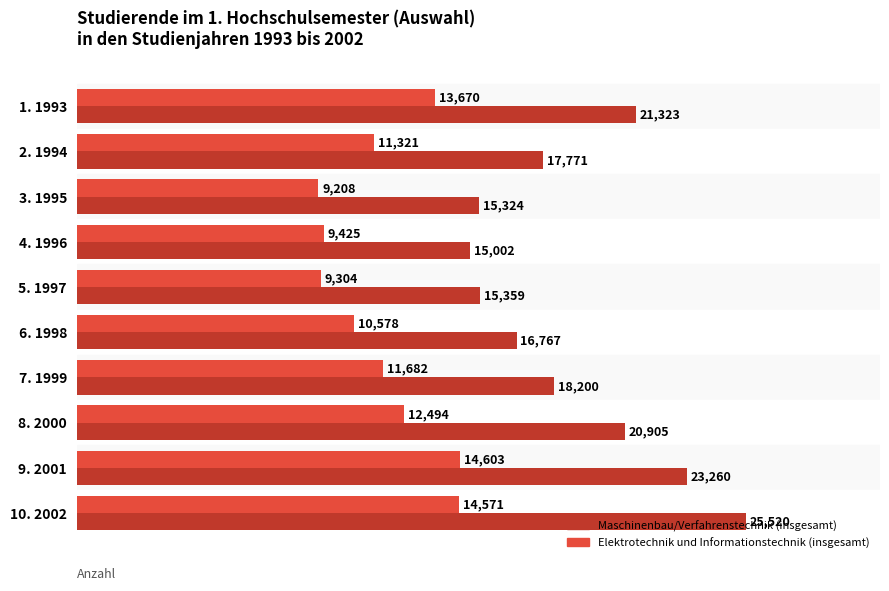

What is the spread (max minus min) of values at 10. 2002?

10949